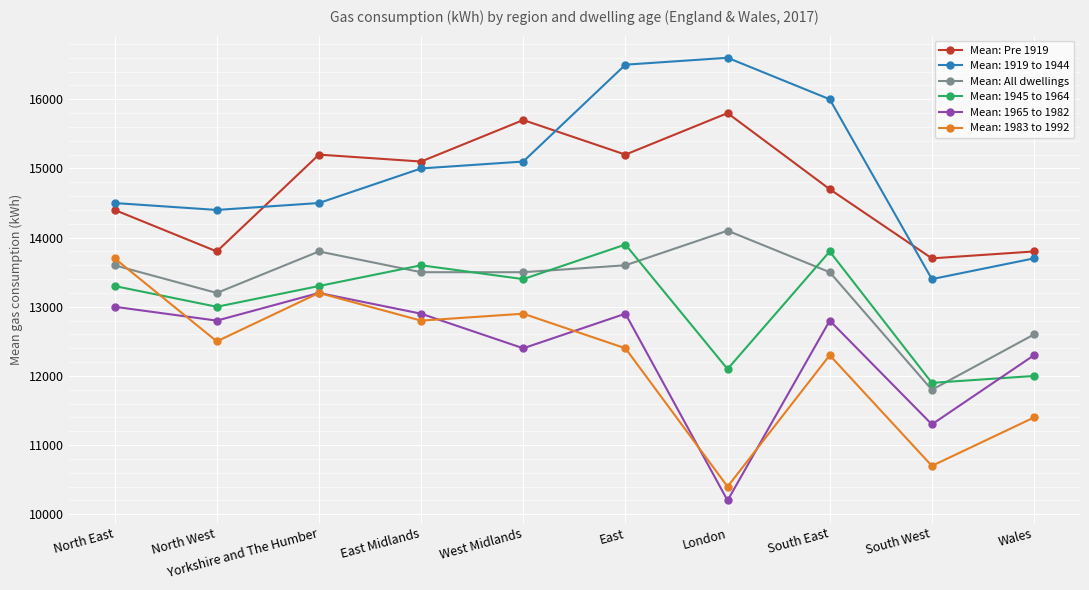

At which label is Mean: 1965 to 1982 closest to 11700?

South West